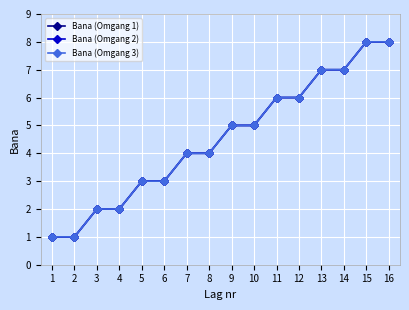

How many lines are shown in the chart?

3